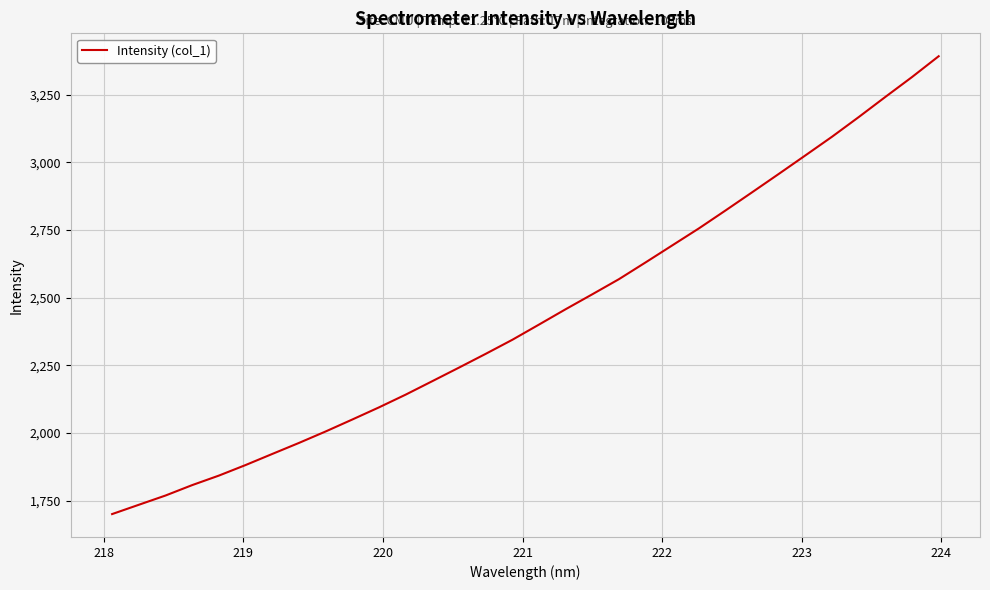

What is the smallest value displayed?

1700.9